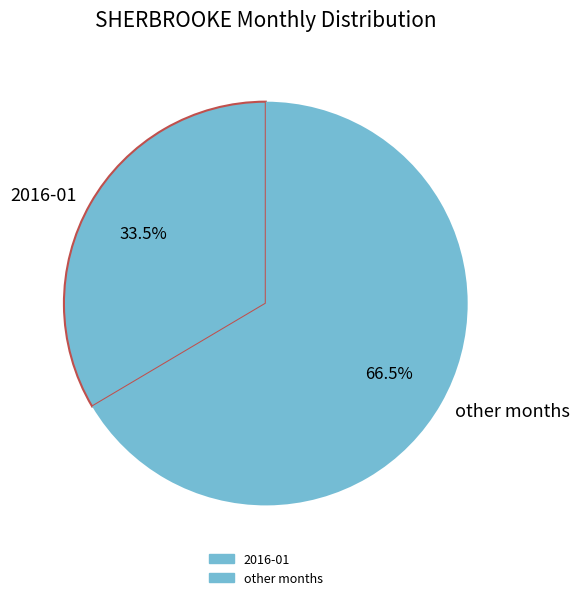

Combined, do other months and 2016-01 account for over 50%?

Yes